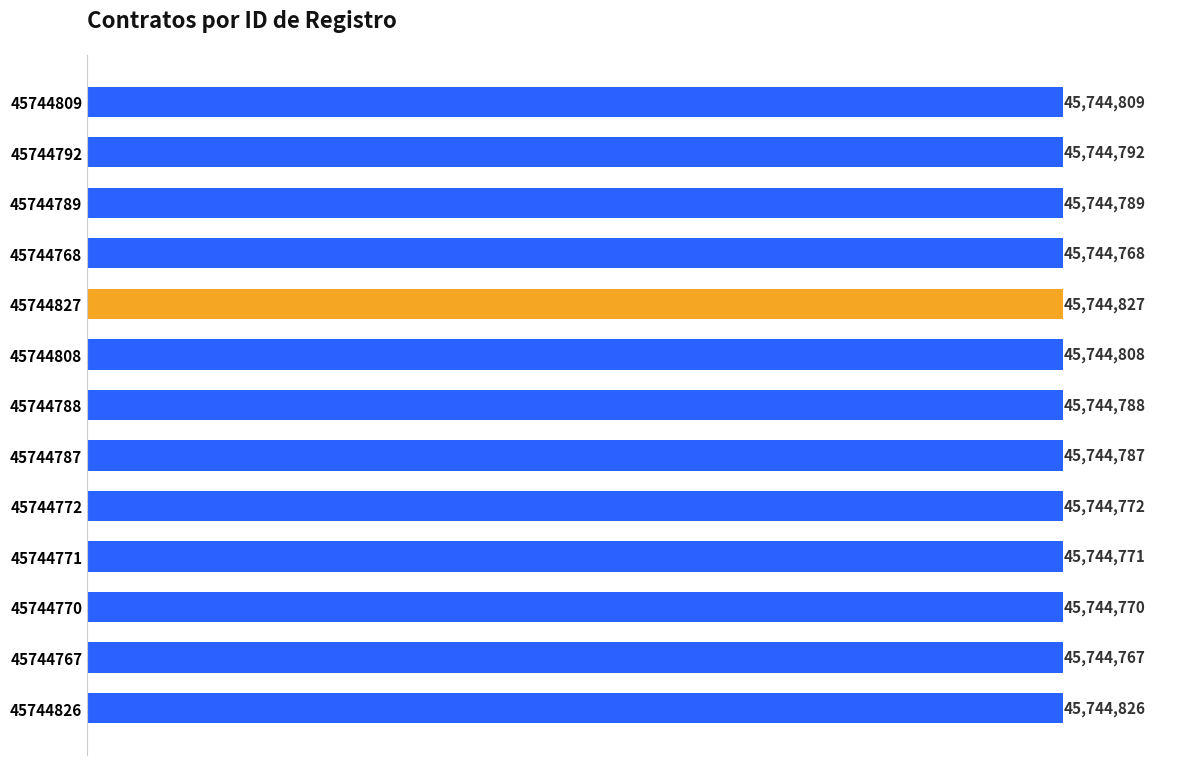

Does the chart contain stacked bars?

No